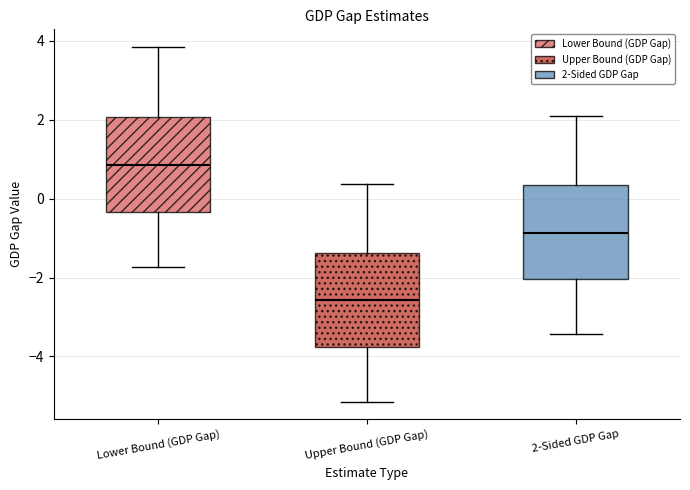

Where does the upper whisker of the box for Lower Bound (GDP Gap) end on the y-axis? The values are not printed on the chart, so give them approximately, as read against the axis.

3.8